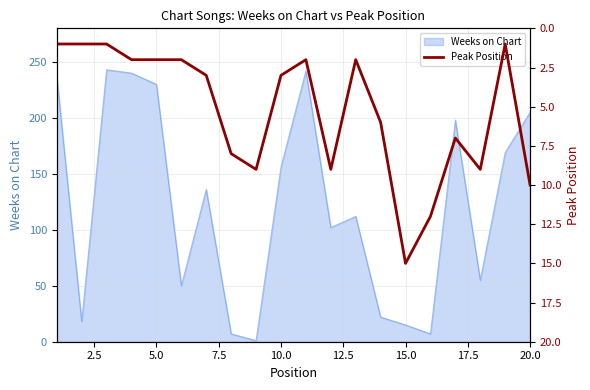

What is the highest value of the Weeks on Chart series?

243